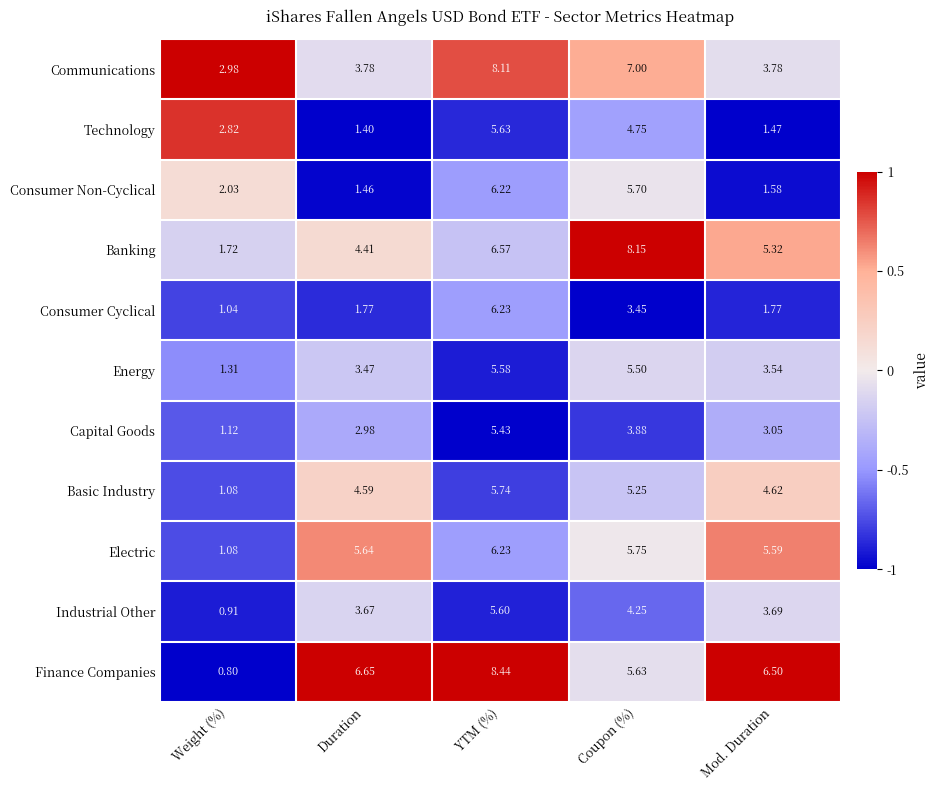

Between Duration and YTM (%), which series saw the biggest shift?

Consumer Non-Cyclical